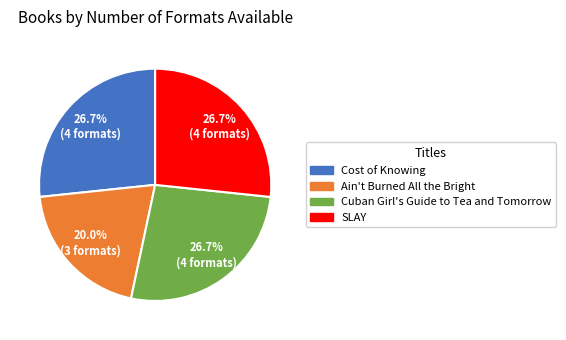

Combined, what portion of the pie is Ain't Burned All the Bright and SLAY?

46.7%